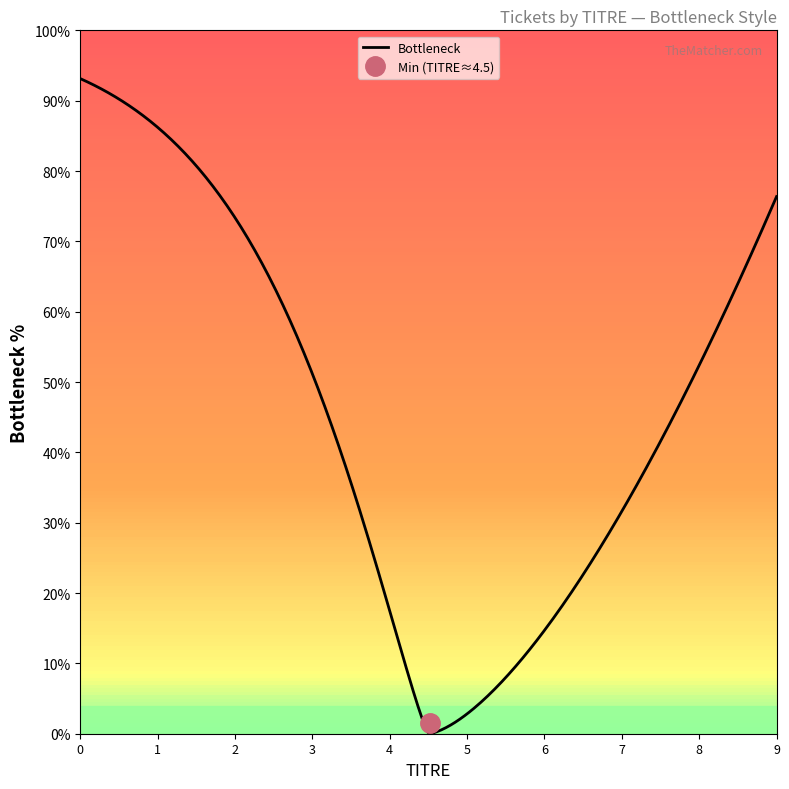

The value of TITRE at 2 is 2. True or false?

True